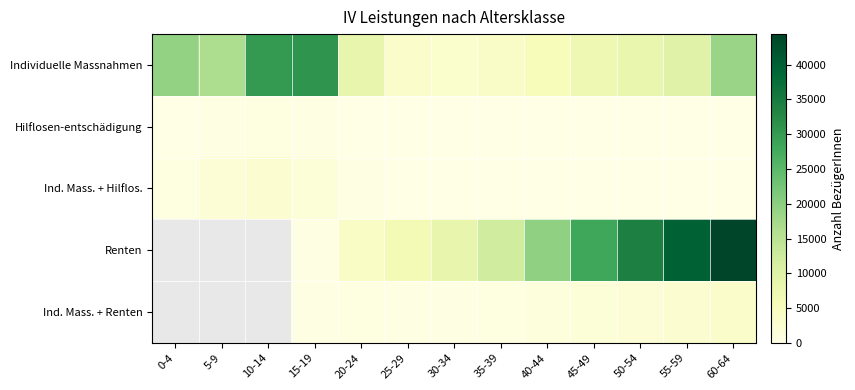

At which category does the chart reach its minimum across all series?

0-4